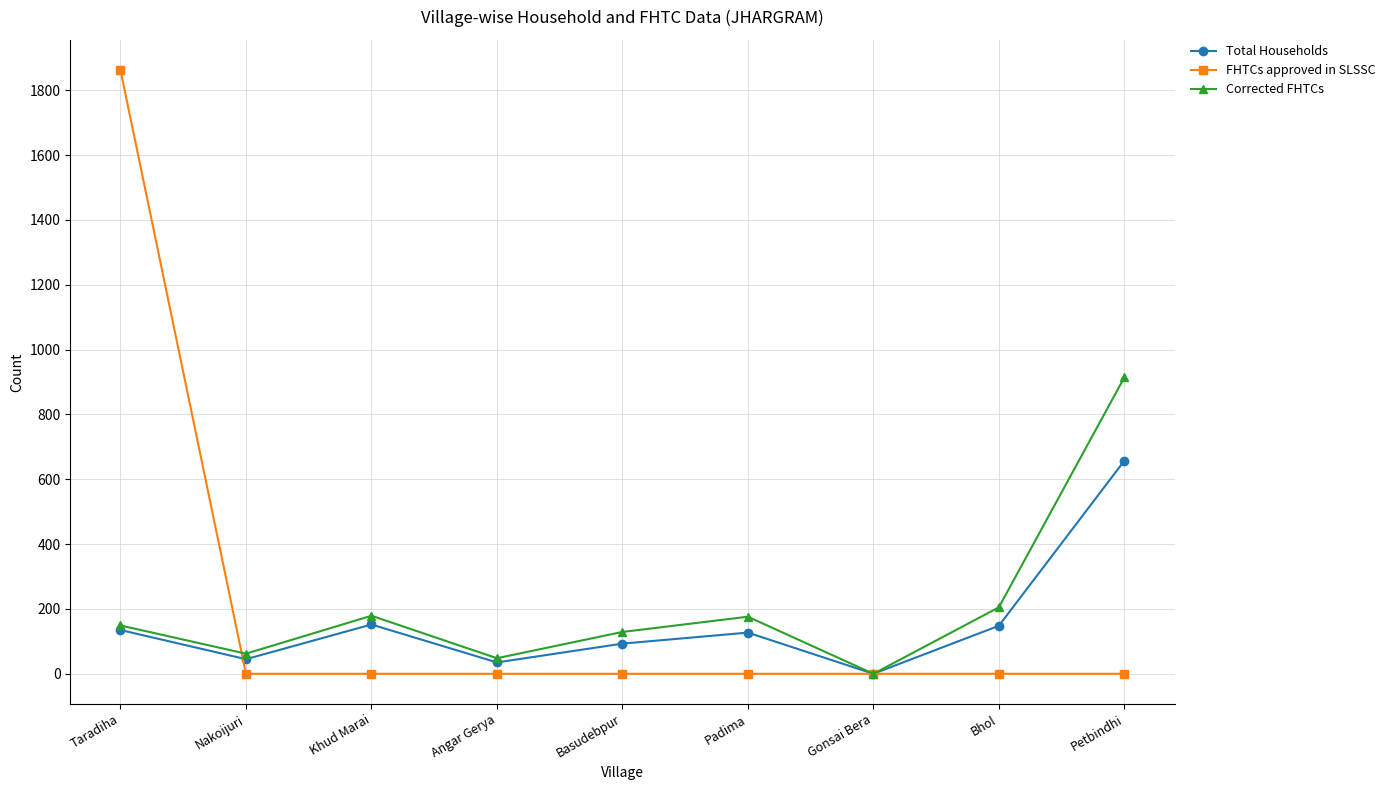

What position from the right is Nakoijuri?

8